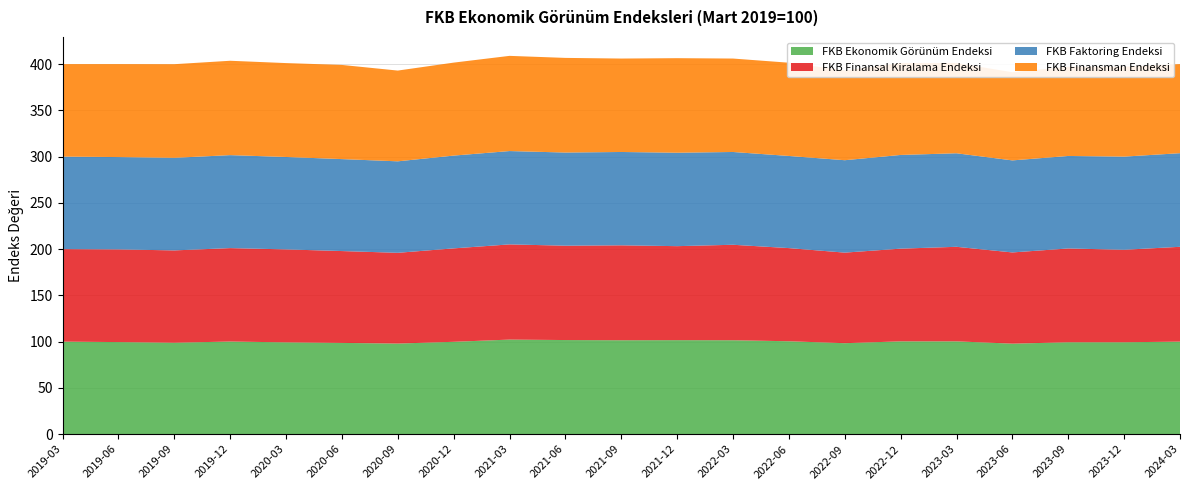

Reading left to right, transcribe all the data shown in this chart.

FKB Ekonomik Görünüm Endeksi: 2019-03=100.0	2019-06=99.5	2019-09=98.8	2019-12=100.1	2020-03=99.2	2020-06=98.6	2020-09=97.9	2020-12=99.8	2021-03=102.2	2021-06=101.7	2021-09=101.5	2021-12=101.6	2022-03=101.5	2022-06=100.4	2022-09=98.3	2022-12=100.3	2023-03=100.3	2023-06=97.8	2023-09=99.3	2023-12=99.3	2024-03=100.0
FKB Finansal Kiralama Endeksi: 2019-03=100.0	2019-06=100.2	2019-09=99.8	2019-12=101.0	2020-03=100.5	2020-06=99.3	2020-09=98.1	2020-12=101.0	2021-03=102.9	2021-06=102.0	2021-09=102.6	2021-12=101.6	2022-03=103.2	2022-06=100.7	2022-09=97.9	2022-12=100.2	2023-03=102.2	2023-06=98.6	2023-09=101.4	2023-12=100.0	2024-03=102.5
FKB Faktoring Endeksi: 2019-03=100.0	2019-06=99.8	2019-09=100.1	2019-12=100.5	2020-03=99.9	2020-06=99.4	2020-09=98.9	2020-12=100.3	2021-03=100.9	2021-06=100.7	2021-09=100.9	2021-12=101.0	2022-03=100.3	2022-06=99.6	2022-09=99.9	2022-12=101.3	2023-03=101.1	2023-06=99.5	2023-09=100.0	2023-12=100.7	2024-03=101.2
FKB Finansman Endeksi: 2019-03=100.0	2019-06=100.5	2019-09=101.2	2019-12=102.0	2020-03=101.5	2020-06=101.8	2020-09=98.1	2020-12=100.5	2021-03=102.9	2021-06=102.3	2021-09=101.0	2021-12=102.2	2022-03=101.0	2022-06=100.8	2022-09=97.0	2022-12=99.4	2023-03=97.6	2023-06=95.3	2023-09=96.5	2023-12=97.2	2024-03=96.3